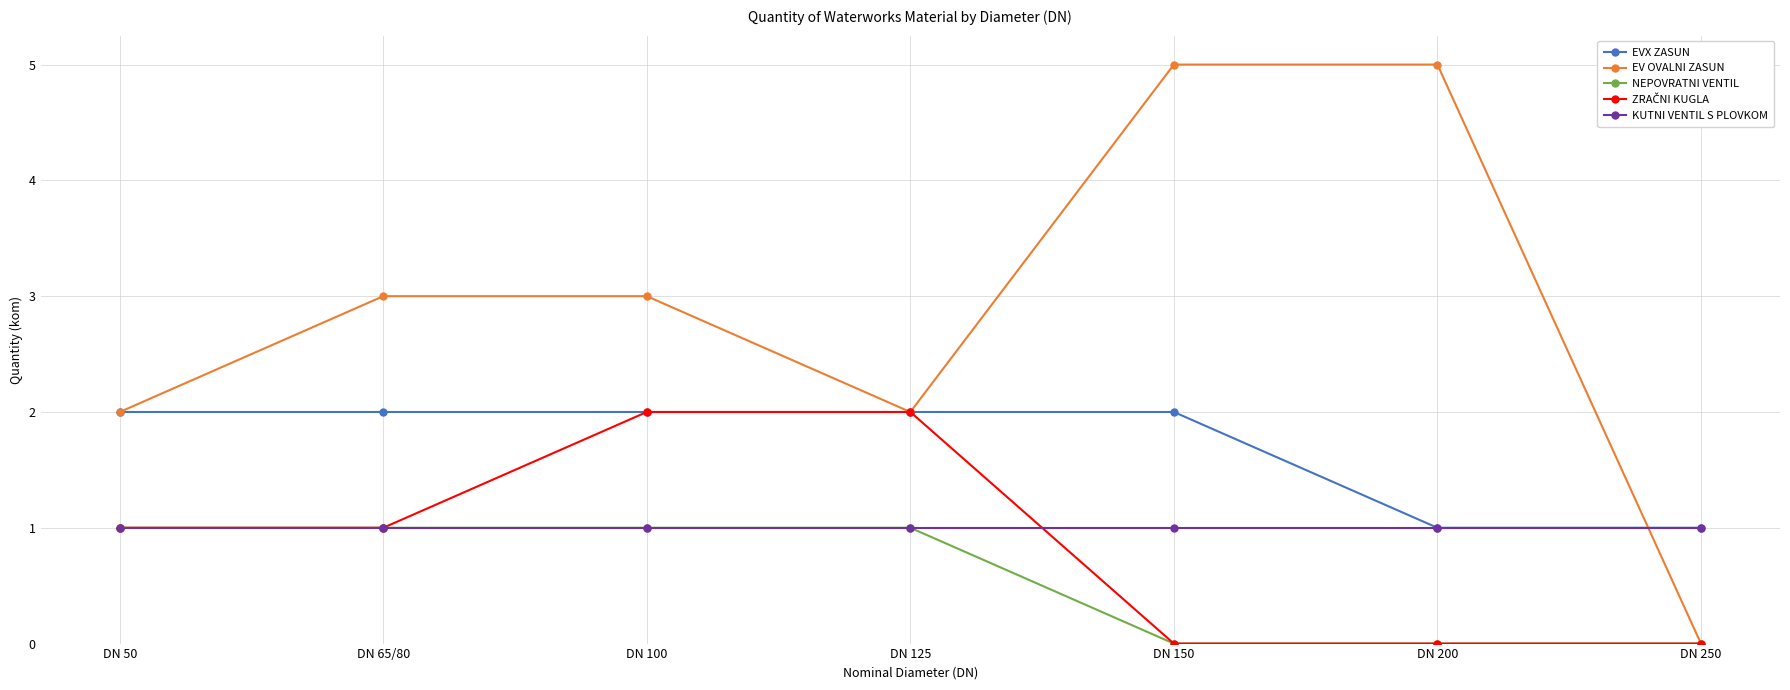

The value of KUTNI VENTIL S PLOVKOM at DN 65/80 is 1. True or false?

True